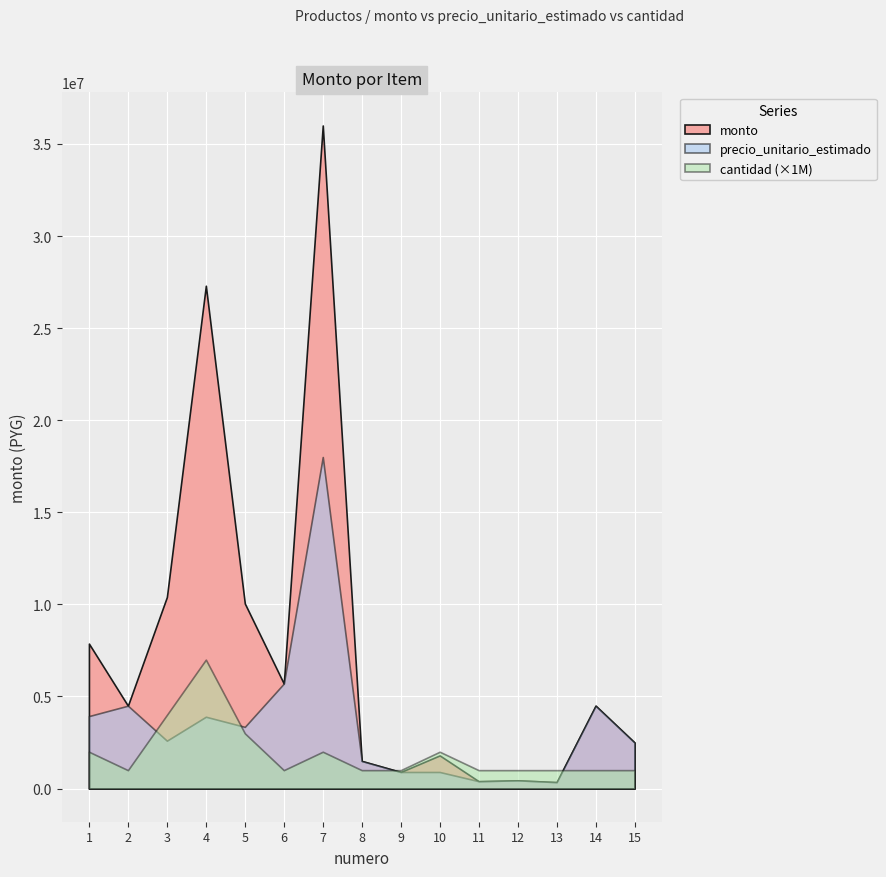

Rank the categories by monto value from lowest to highest.

13, 11, 12, 9, 8, 10, 15, 2, 14, 6, 1, 5, 3, 4, 7